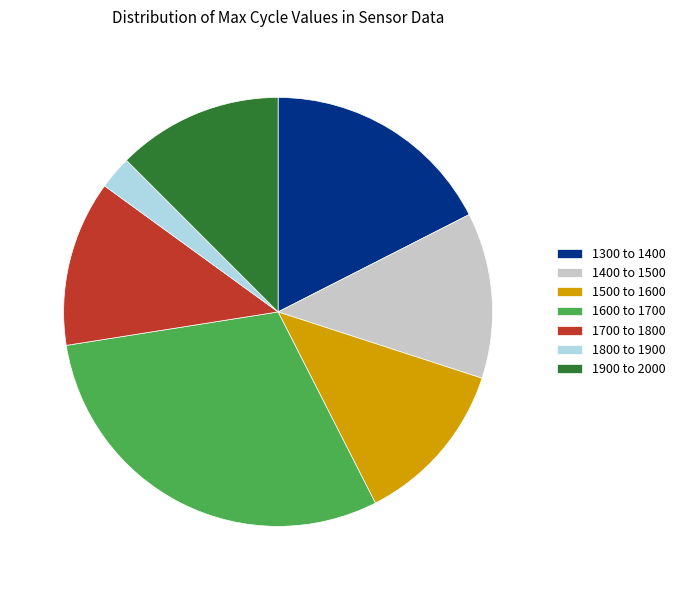

Is it true that 1900 to 2000 is 3% of the pie?

False